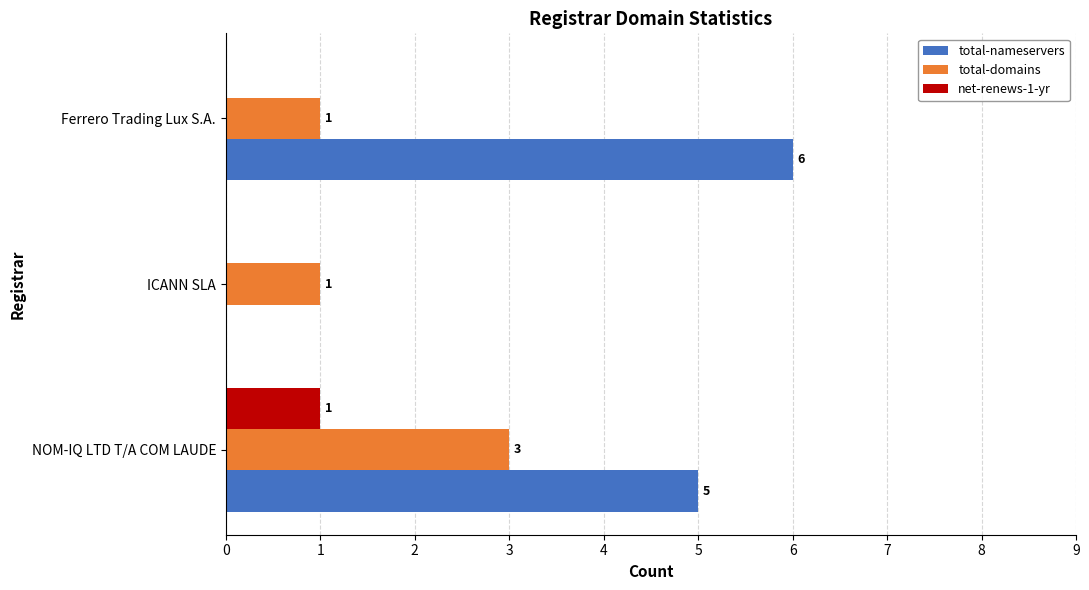

The net-renews-1-yr series shows -1 at Ferrero Trading Lux S.A.. True or false?

False